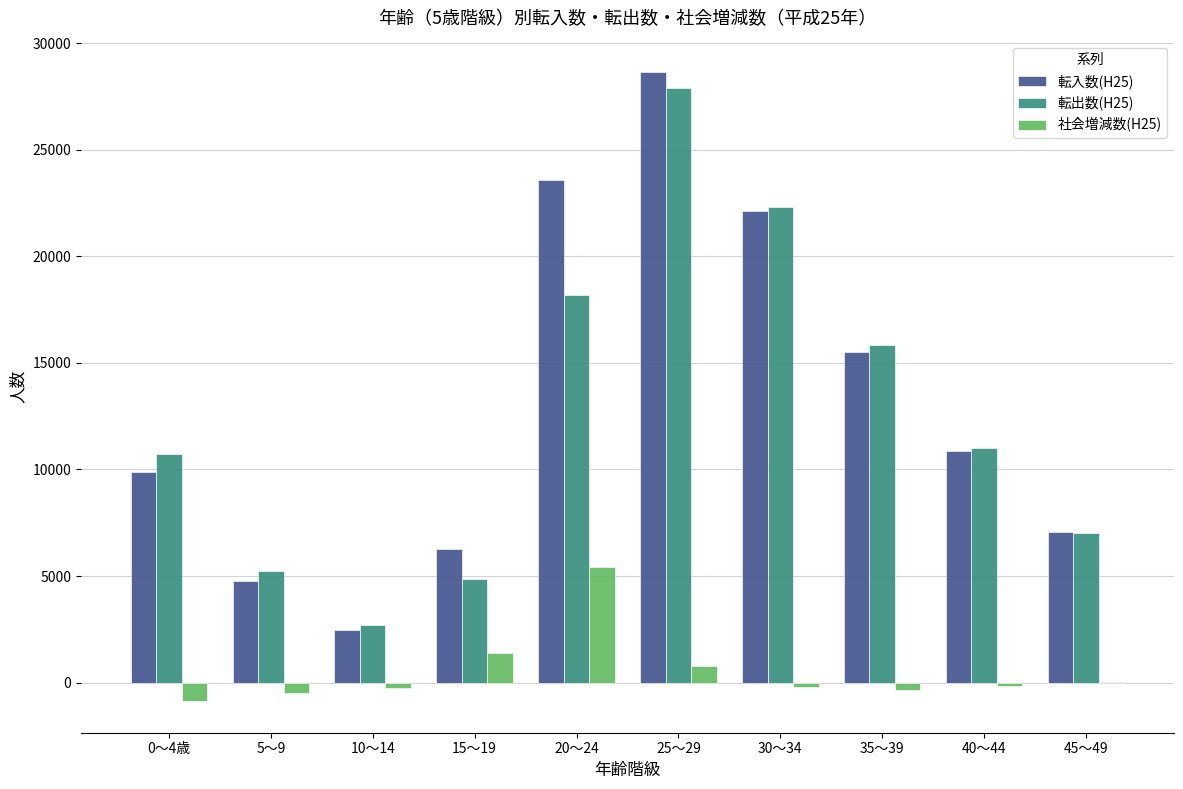

The value of 転入数(H25) at 35～39 is 8542. True or false?

False